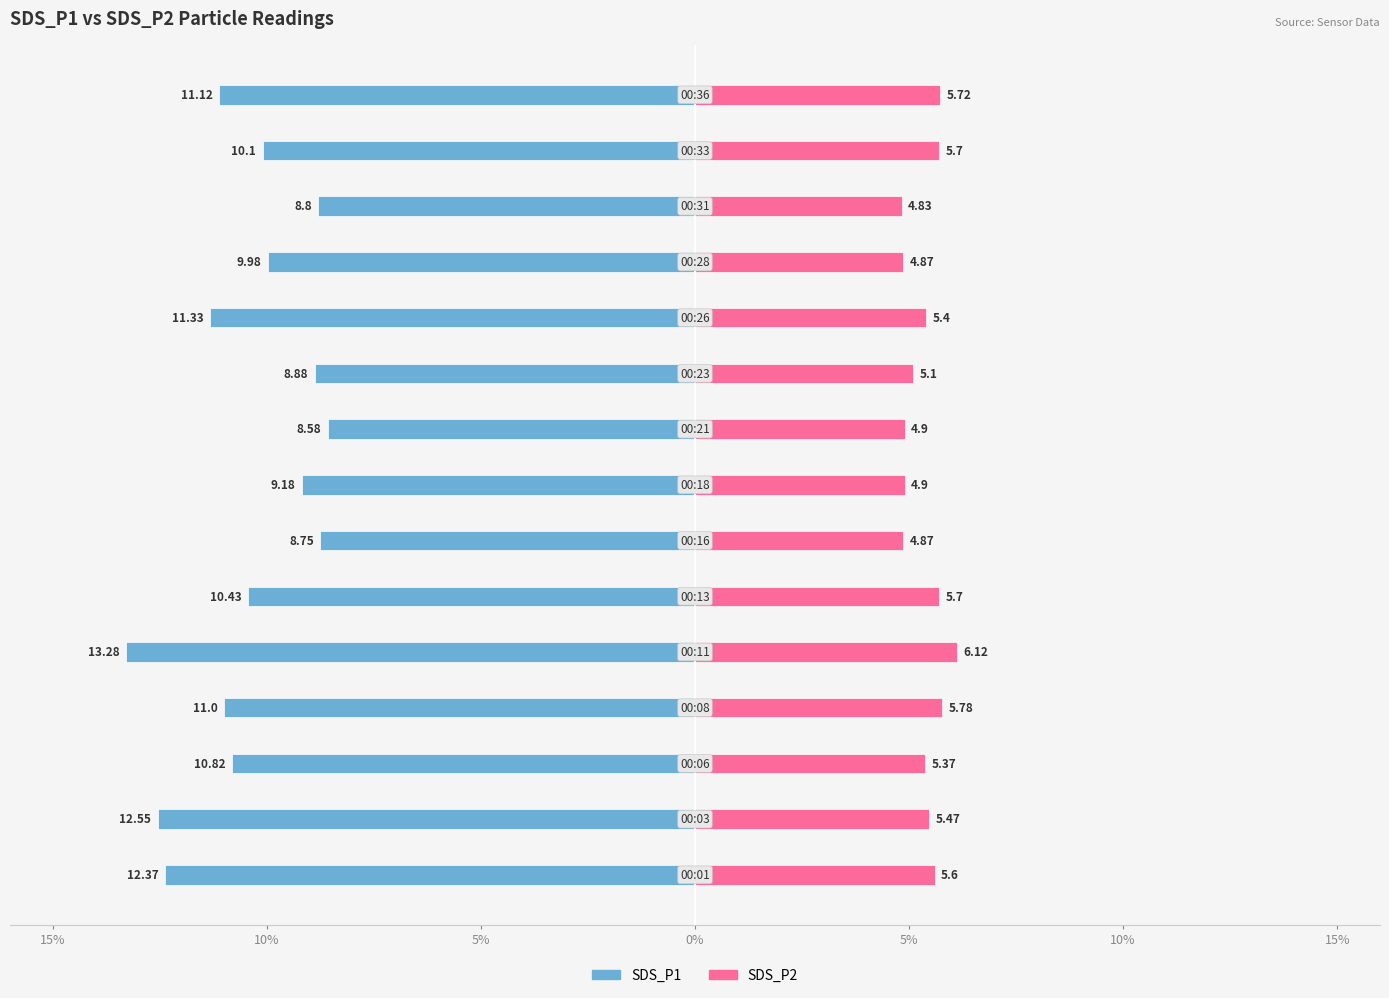

True or false: SDS_P1 has a value of -11.3 at 10.

True